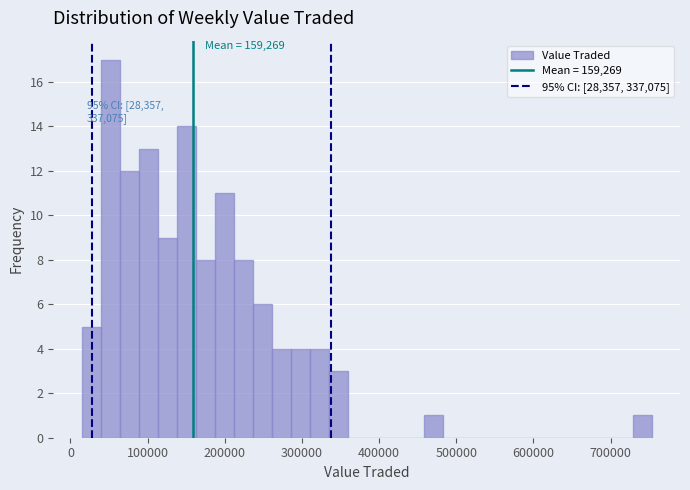

Around what value on the x-axis is the tallest bar? Give the approximate position of its centre, as read against the axis.

50000